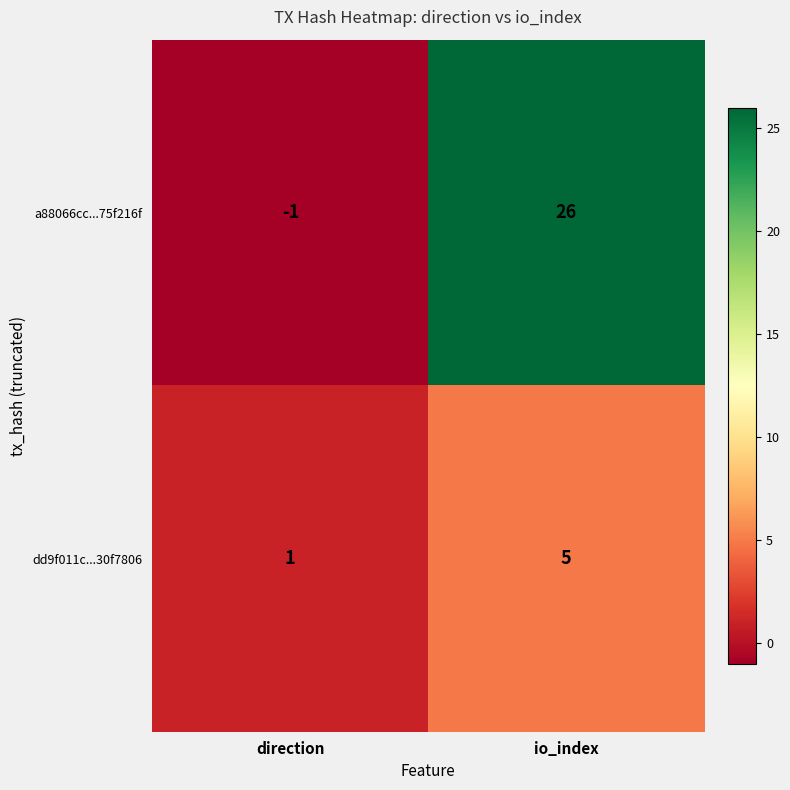

Rank the series by their average value, from highest to lowest.

a88066cc...75f216f, dd9f011c...30f7806